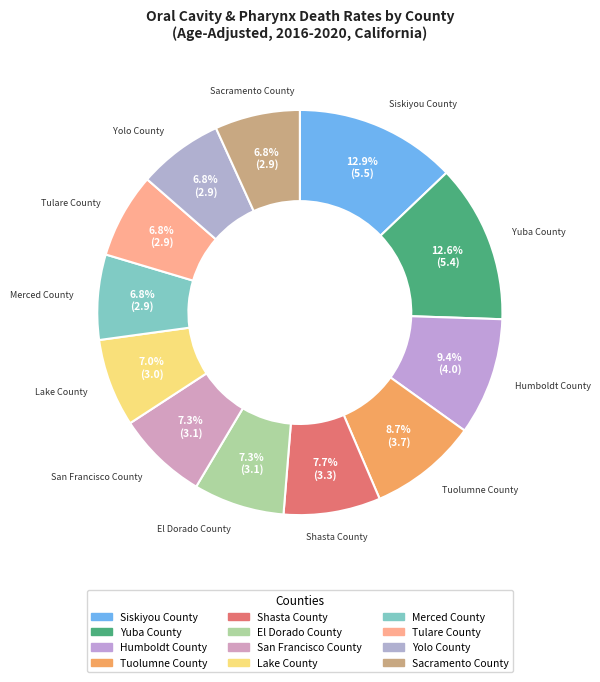

What is the ratio of the value at Siskiyou County to the value at Yuba County?

1.0